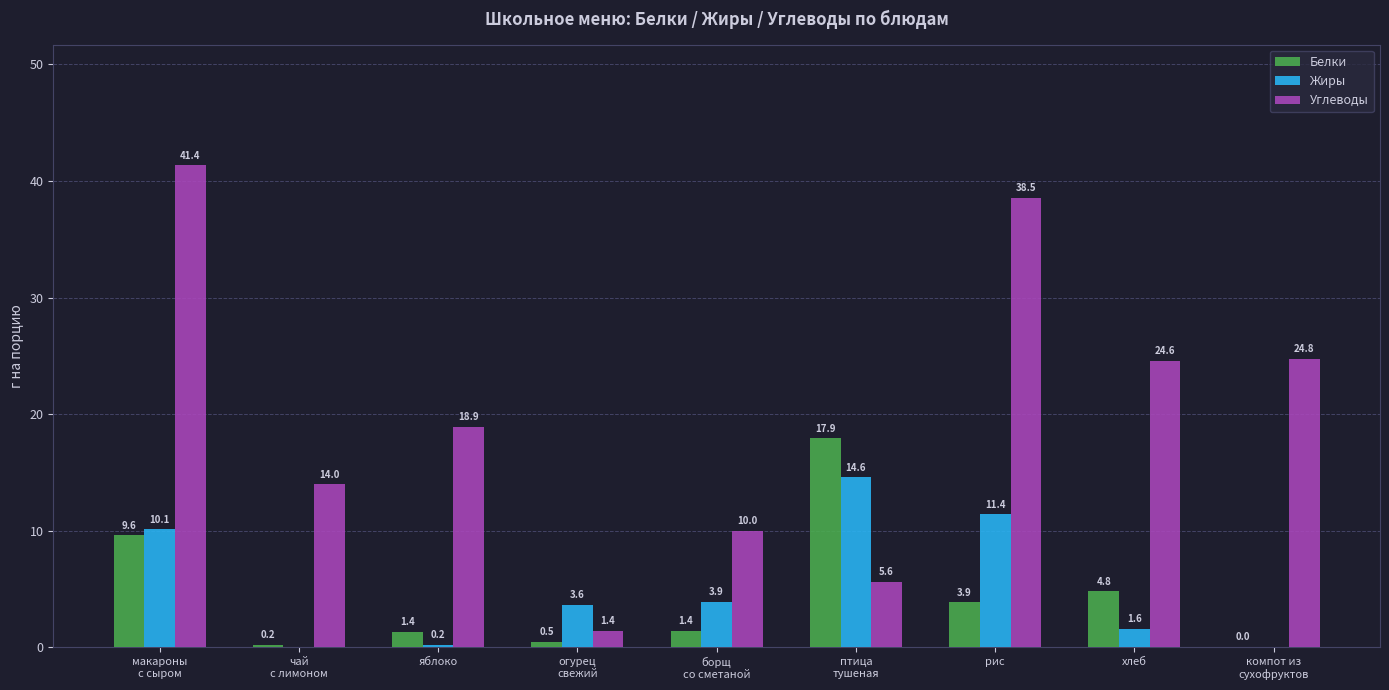

Is the value of Белки at рис greater than the value of Углеводы at птица
тушеная?

No